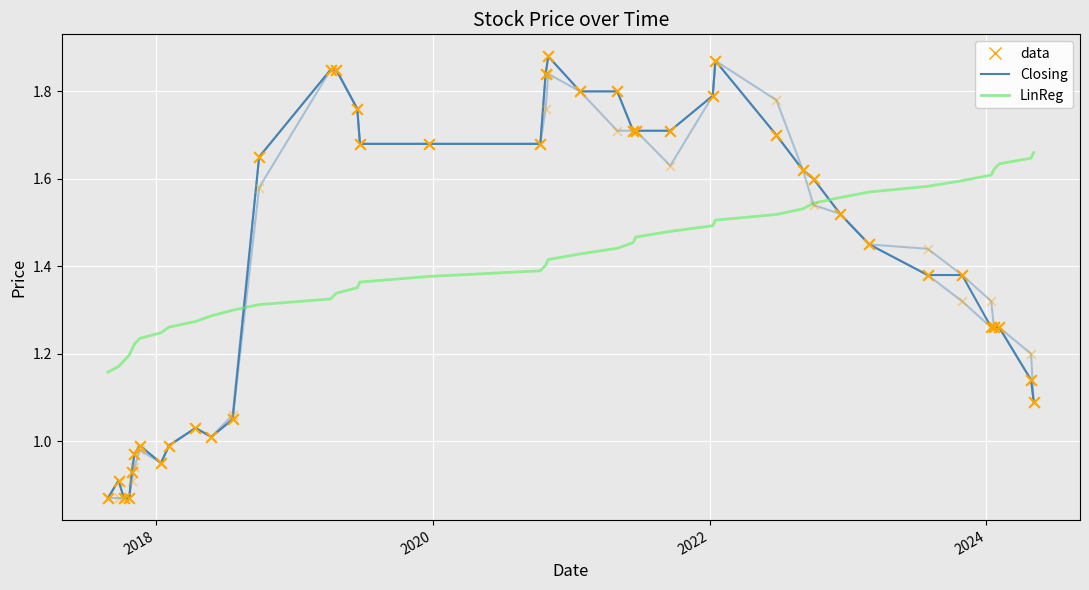

How many lines are shown in the chart?

4